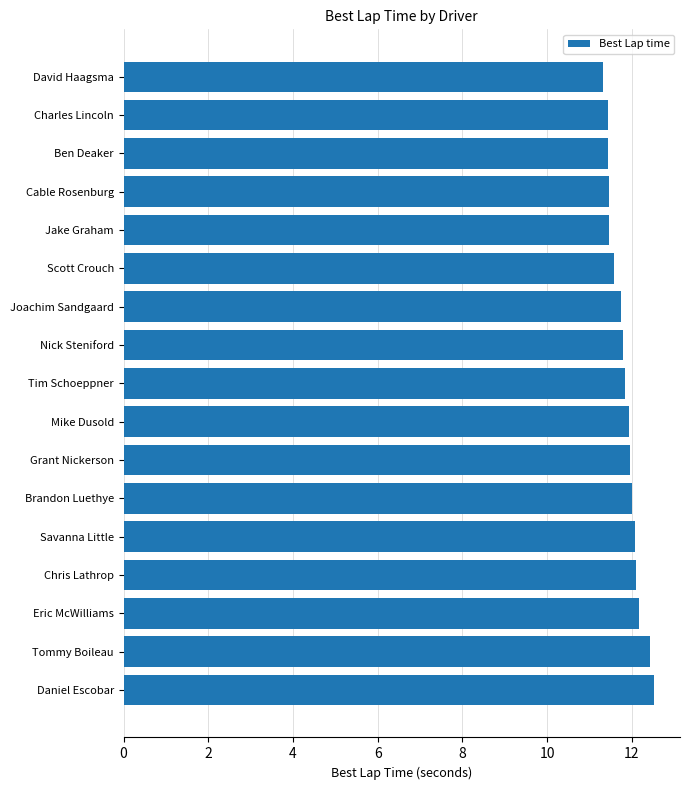

What is the change in value from Tim Schoeppner to Cable Rosenburg?

-0.4